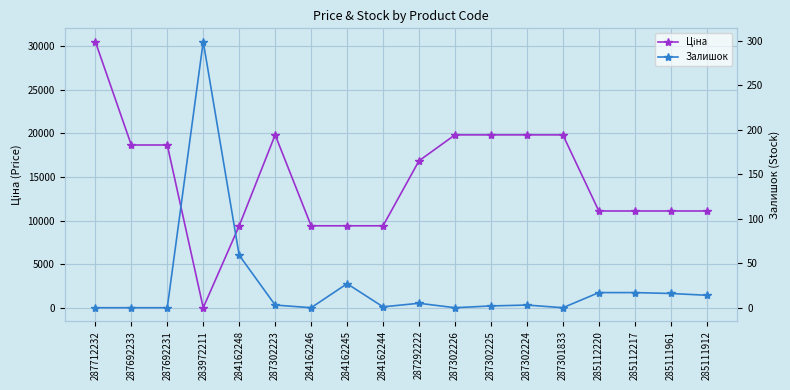

How many distinct data groups are displayed?

2